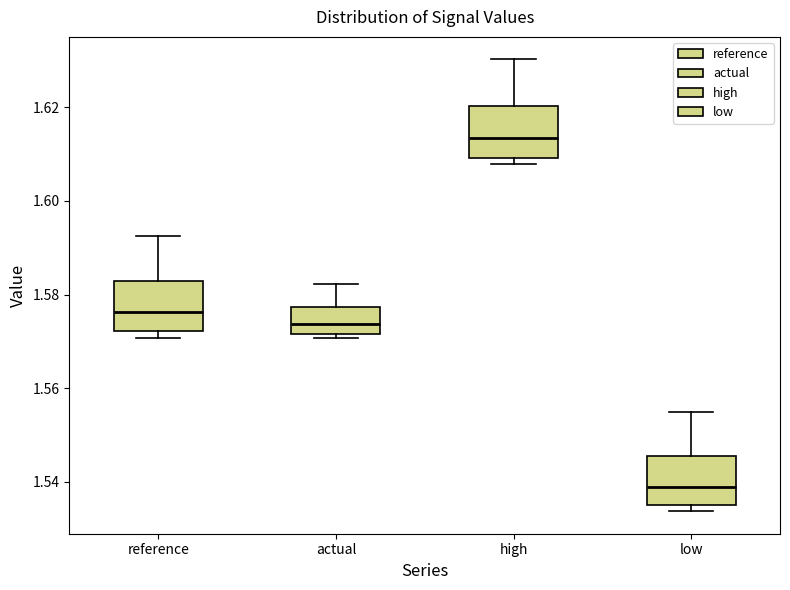

Reading left to right, transcribe this box plot: for each box, give where its median line is, the range the box spans, and where its two whiskers end, as read against the y-axis. The values are not printed on the chart, so give them approximately, as read against the axis.

reference: median 1.576, box 1.572 to 1.582, whiskers 1.570 to 1.592
actual: median 1.574, box 1.572 to 1.578, whiskers 1.570 to 1.582
high: median 1.614, box 1.610 to 1.620, whiskers 1.608 to 1.630
low: median 1.538, box 1.536 to 1.546, whiskers 1.534 to 1.554